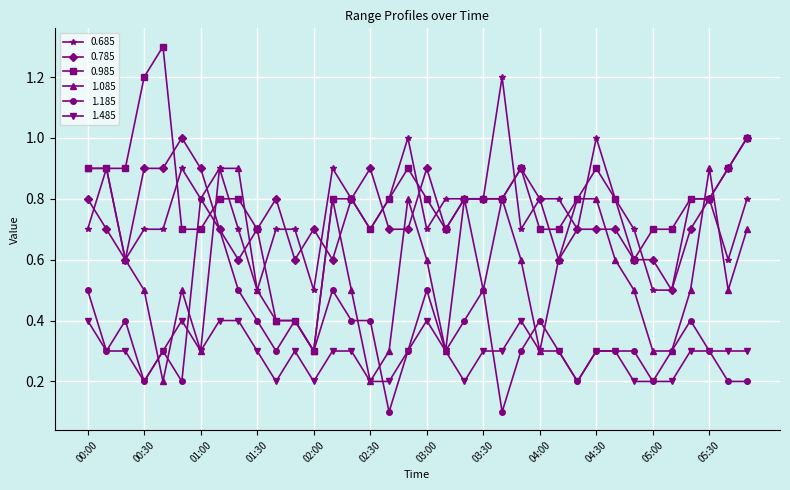

At how many categories does at least one series exceed 0?

36